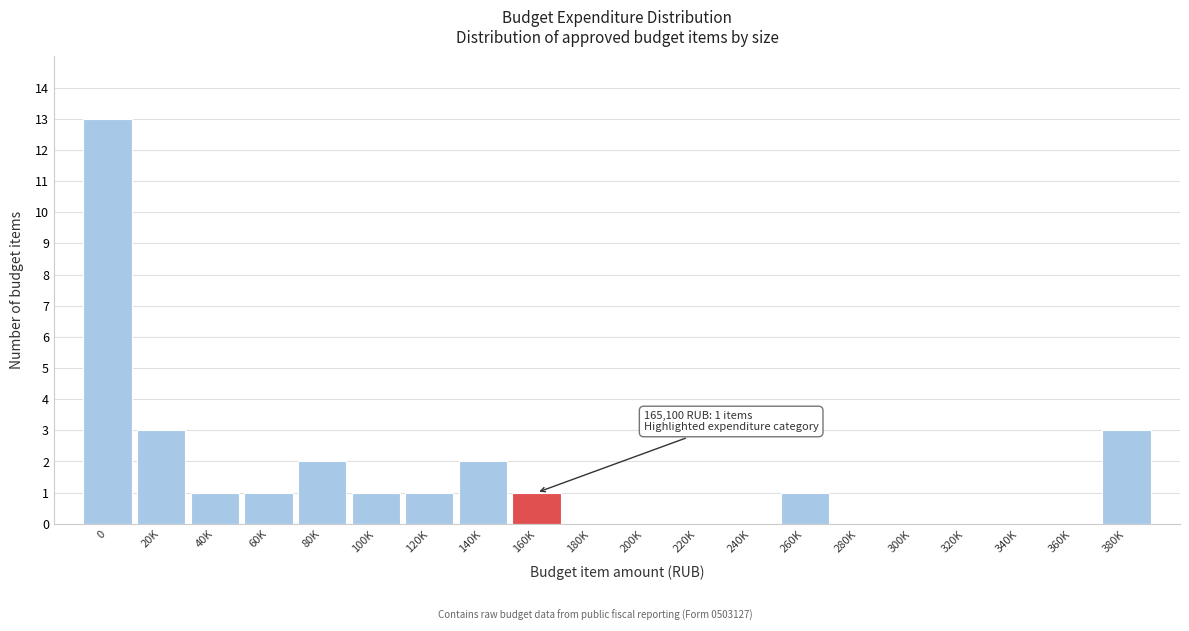

Reading left to right, transcribe all the data shown in this chart.

0=13	20K=3	40K=1	60K=1	80K=2	100K=1	120K=1	140K=2	160K=1	180K=0	200K=0	220K=0	240K=0	260K=1	280K=0	300K=0	320K=0	340K=0	360K=0	380K=3